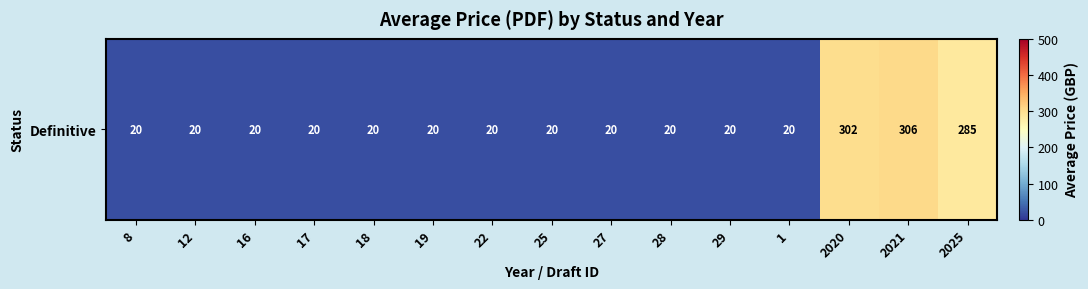

How many data points are above 20?

3